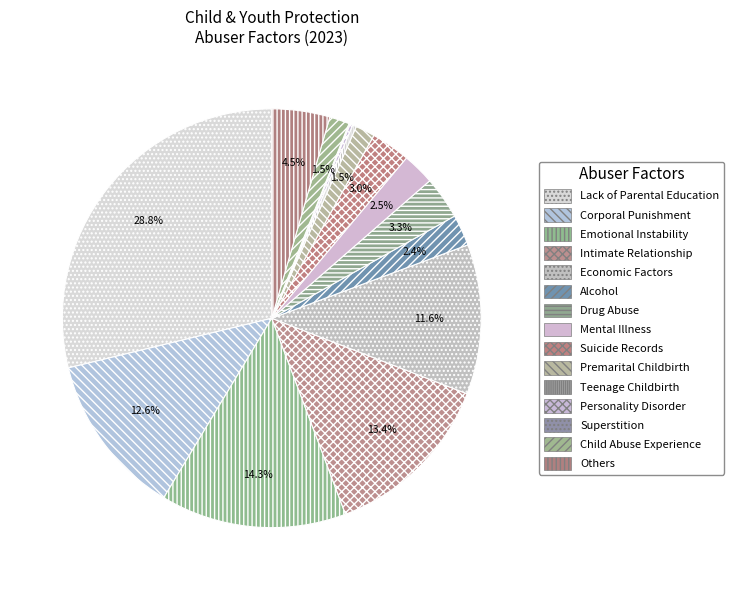

What percentage is the Economic Factors slice, to the nearest percent?

12%